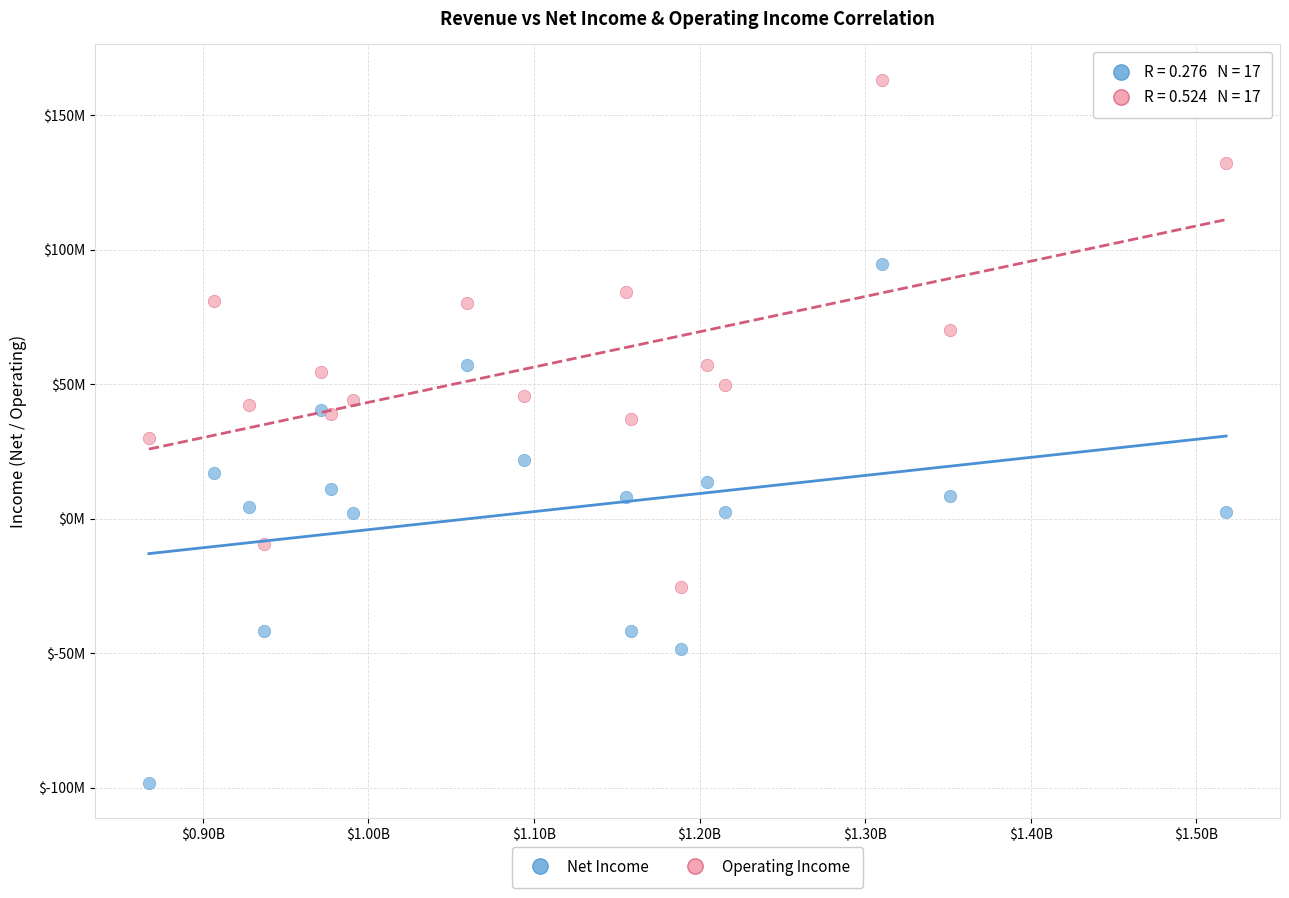

Which series reaches the maximum Y coordinate?

Operating Income